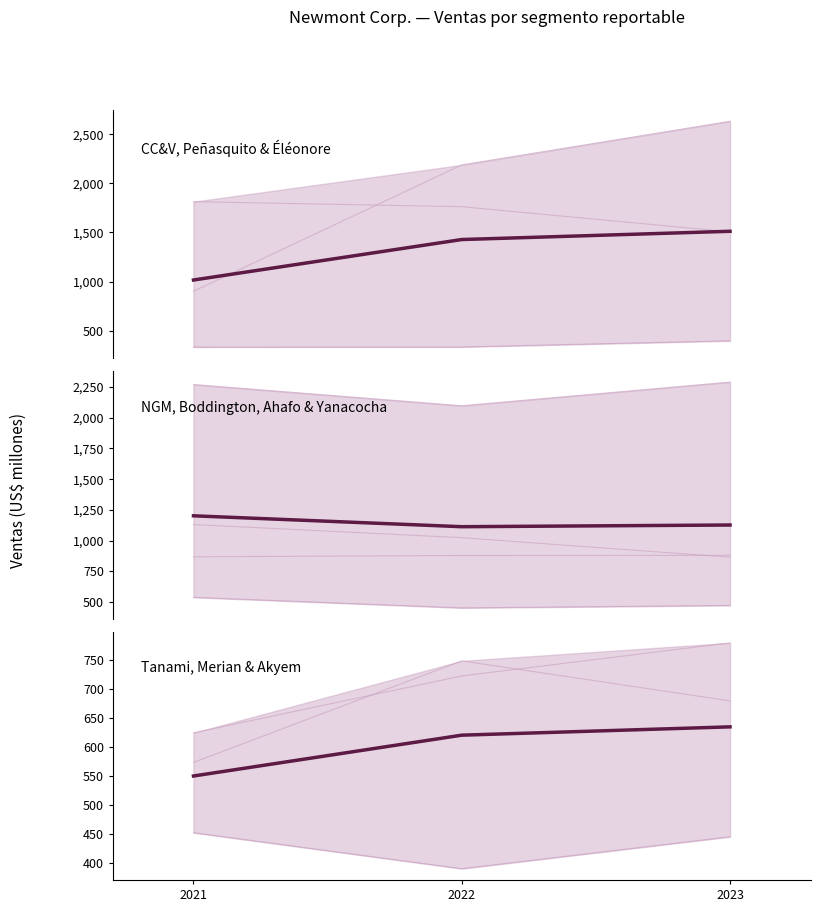

At which label is CC&V, Peñasquito & Éléonore closest to 1264?

2022